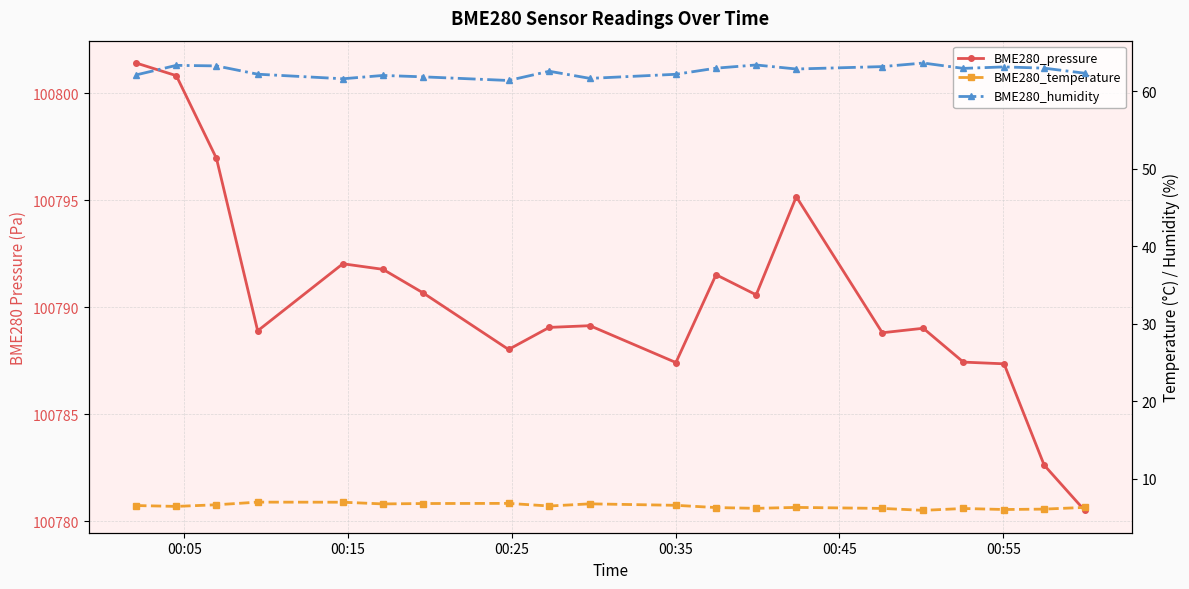

True or false: BME280_temperature has more than 2 points higher than both neighbors.

True